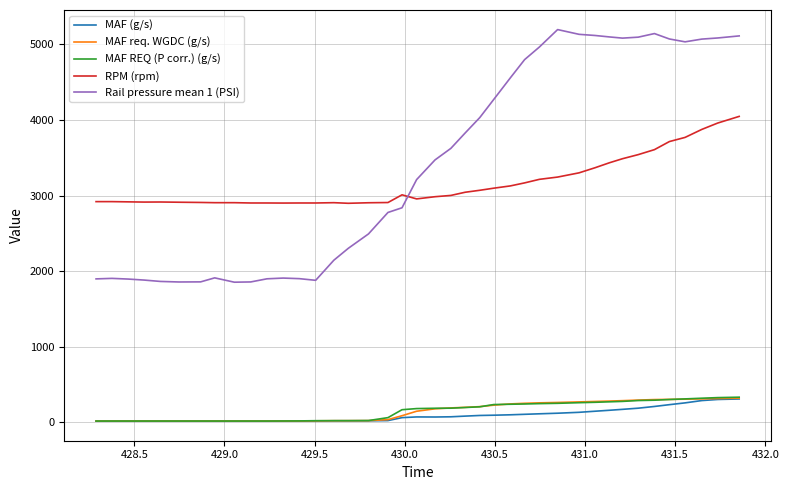

Does the chart display data point markers on the line(s)?

No